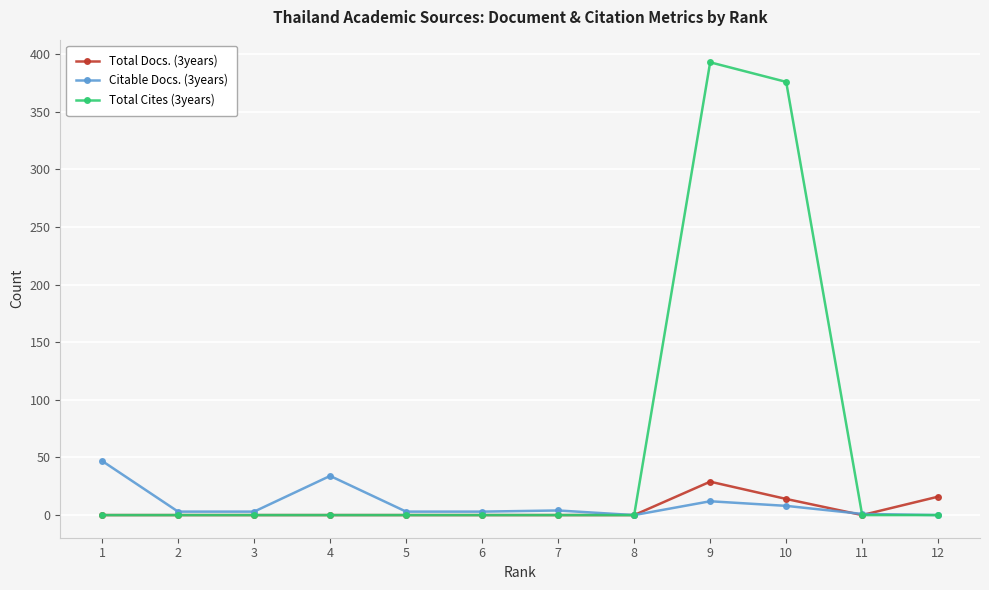

How many series are shown in this chart?

3